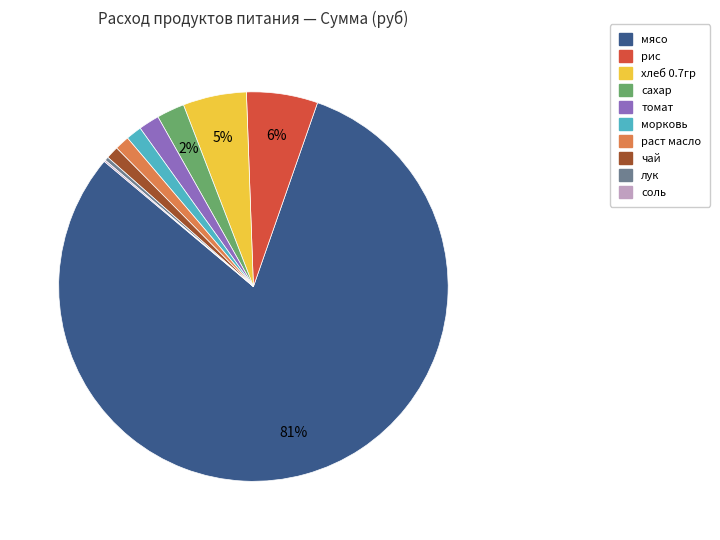

Do лук and хлеб 0.7гр together represent more than half of the pie?

No